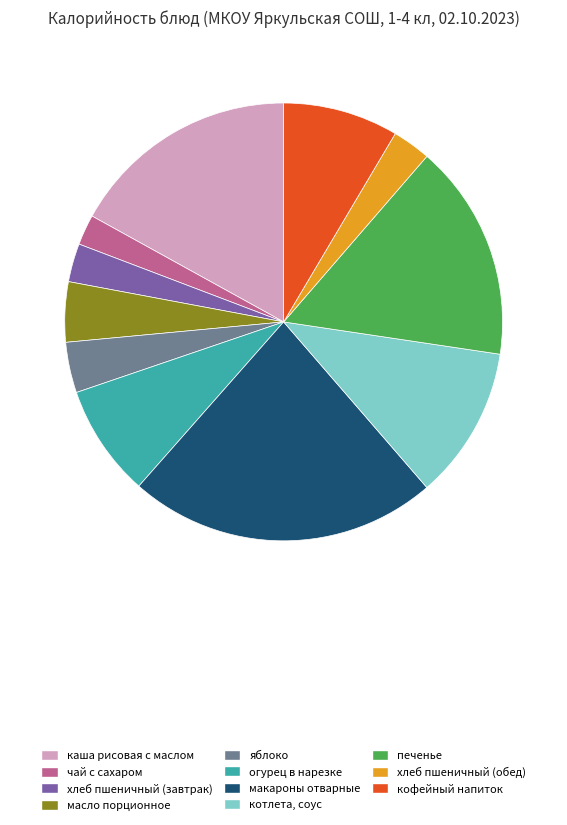

Between яблоко and котлета, соус, which is larger?

котлета, соус